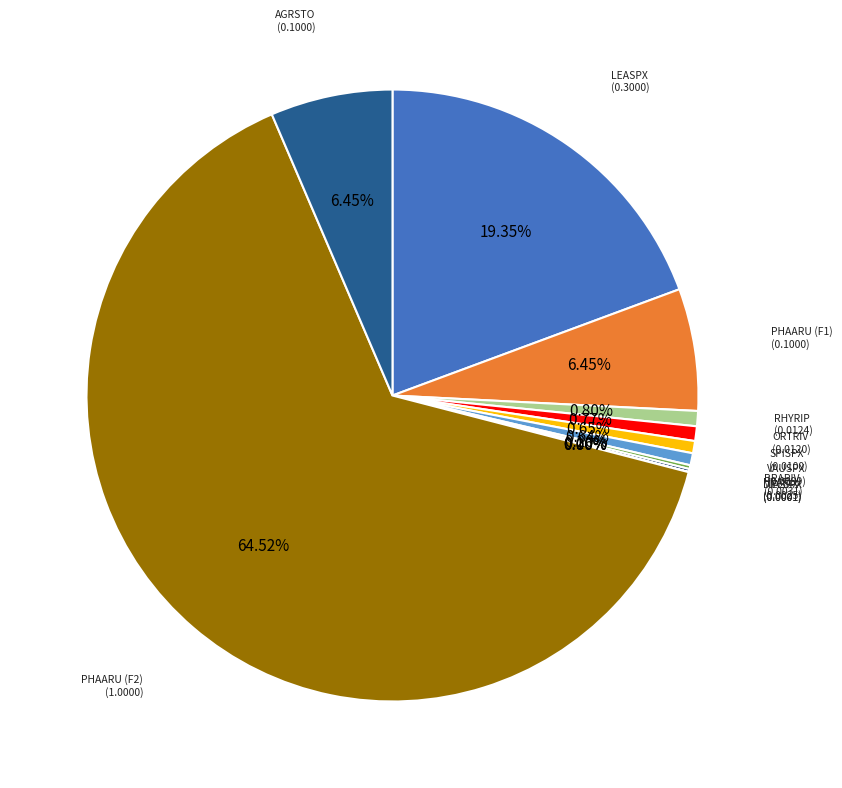

Which has a higher value, ORTRIV or LEASPX?

LEASPX